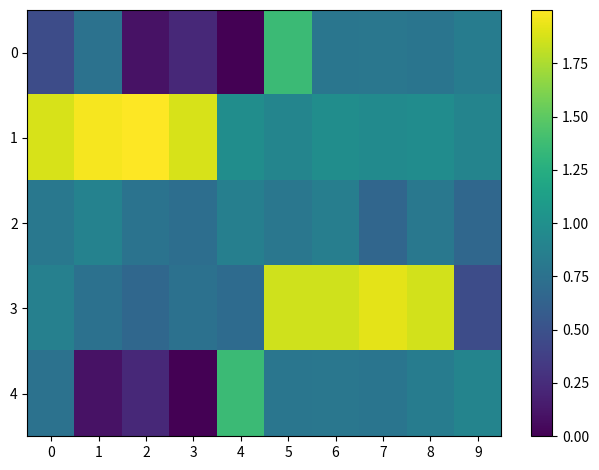

At which category is the sum across all series the highest?

5